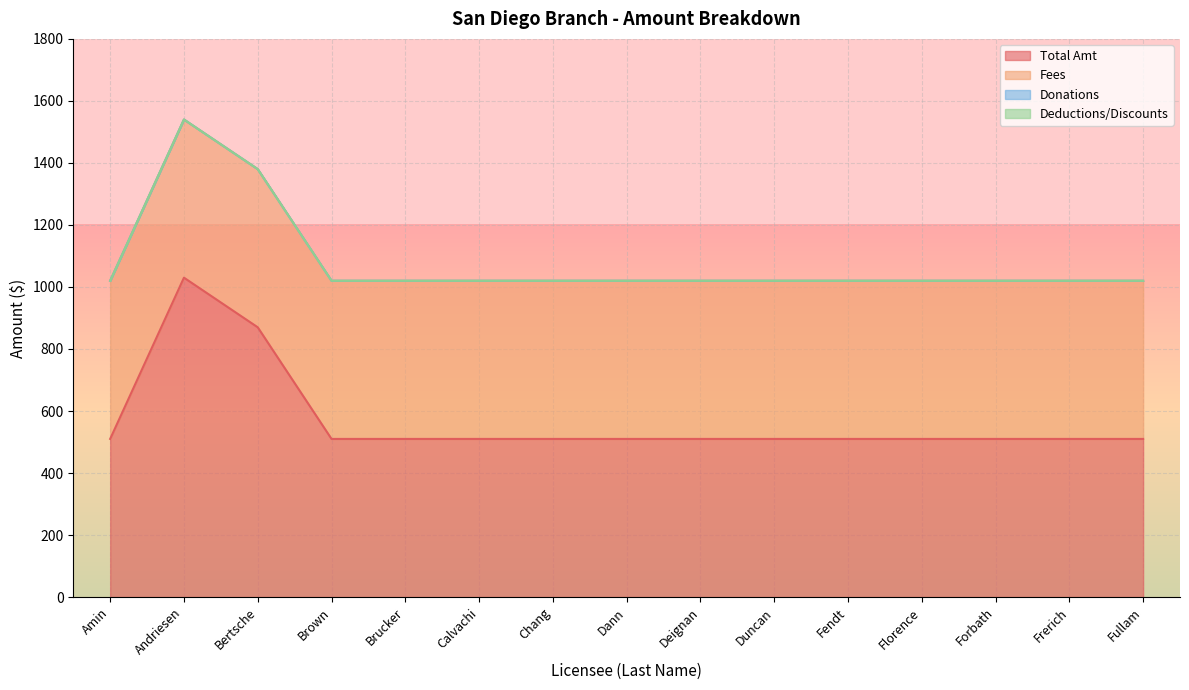

At which label is Total Amt closest to 770?

Bertsche